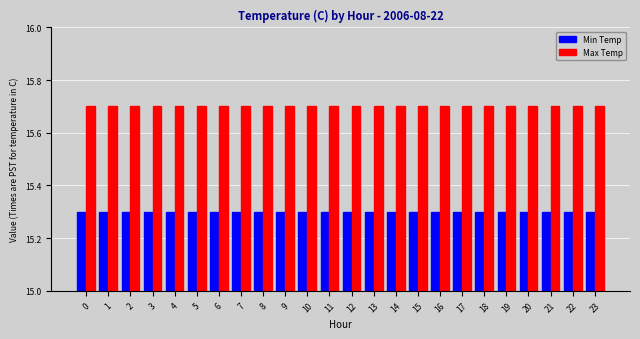

Reading left to right, extract all data points from this chart.

Min Temp: 15.3	15.3	15.3	15.3	15.3	15.3	15.3	15.3	15.3	15.3	15.3	15.3	15.3	15.3	15.3	15.3	15.3	15.3	15.3	15.3	15.3	15.3	15.3	15.3
Max Temp: 15.7	15.7	15.7	15.7	15.7	15.7	15.7	15.7	15.7	15.7	15.7	15.7	15.7	15.7	15.7	15.7	15.7	15.7	15.7	15.7	15.7	15.7	15.7	15.7